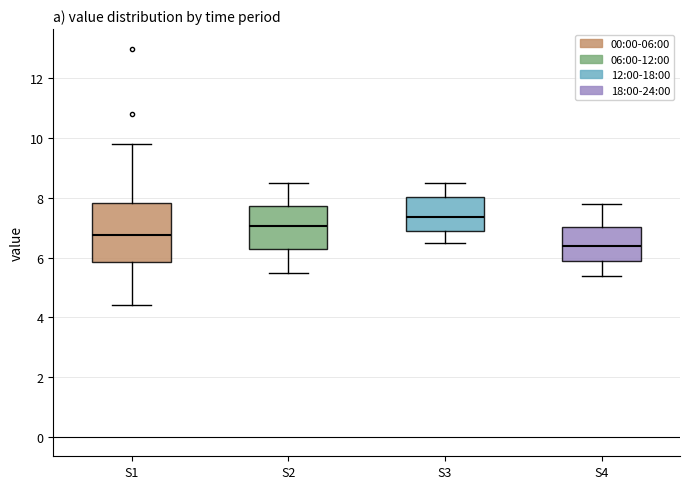

Where does the lower whisker of the box for S2 end on the y-axis? The values are not printed on the chart, so give them approximately, as read against the axis.

5.6